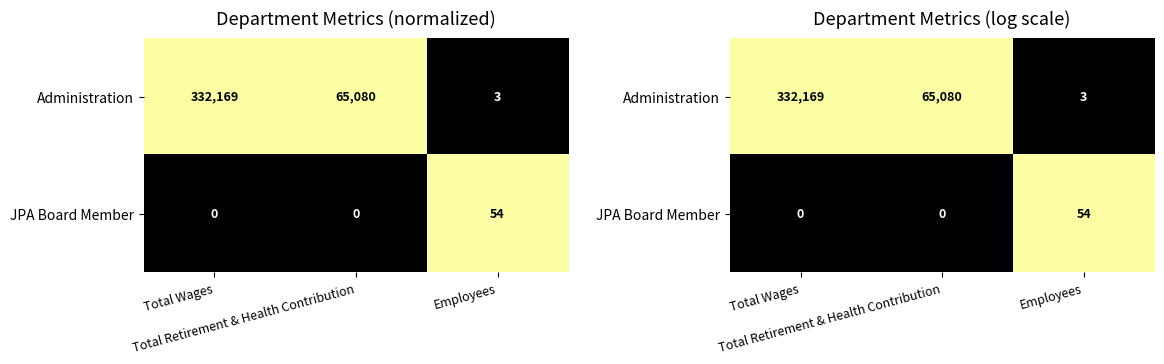

The value of Administration at Total Wages is 1. True or false?

True